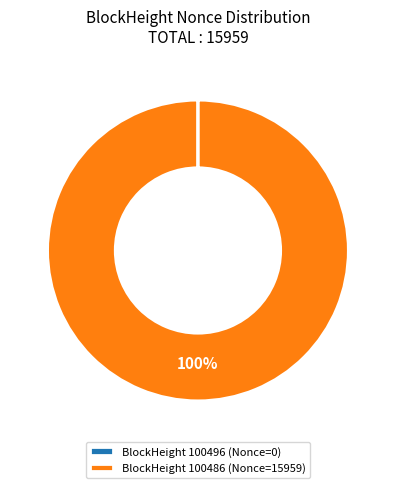

To the nearest percent, what is the difference between the largest and smallest slice percentages?

100%